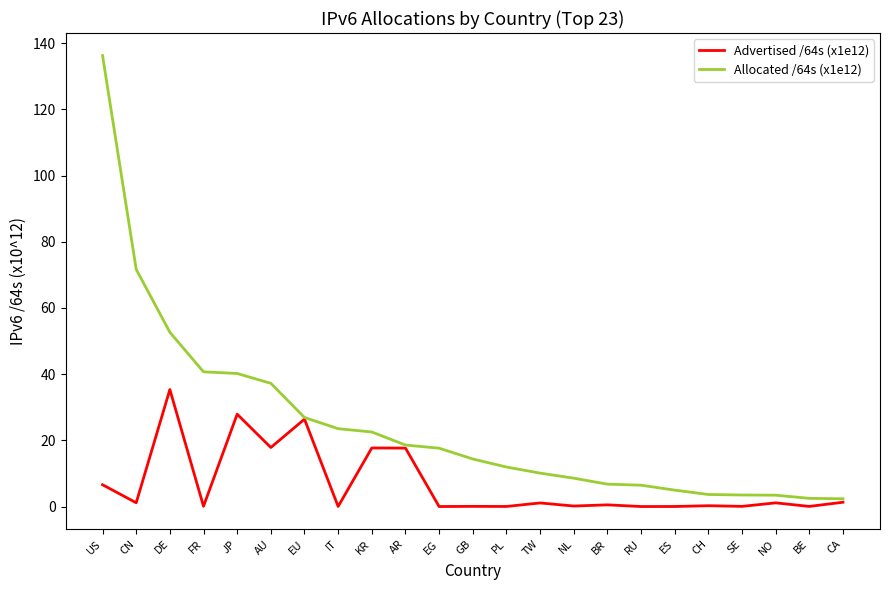

List the series in order of their peak value, lowest first.

Advertised /64s (x1e12), Allocated /64s (x1e12)